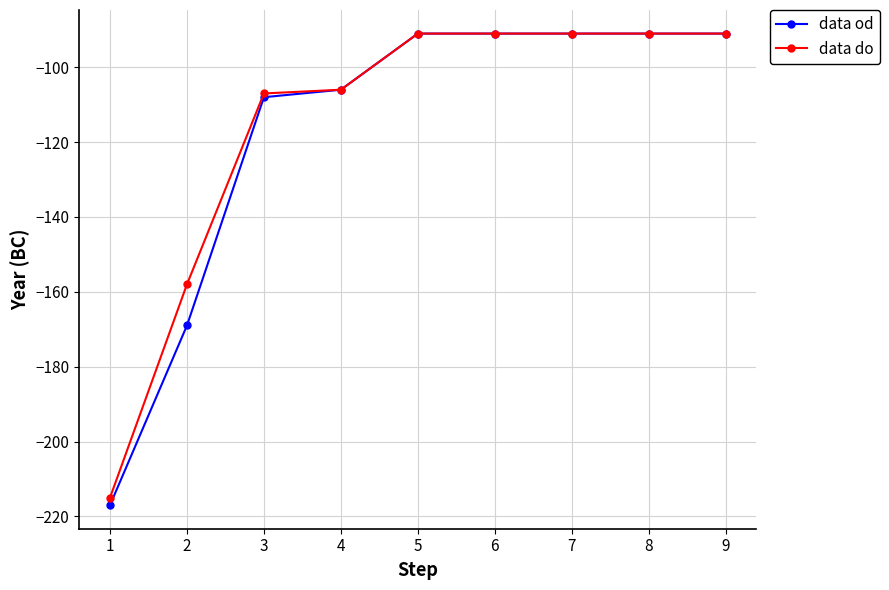

The data do series shows -177 at 4. True or false?

False